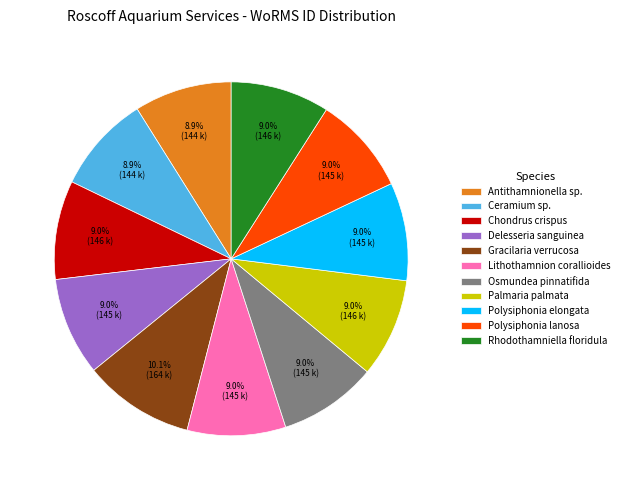

What portion of the pie excludes Palmaria palmata?

91.0%